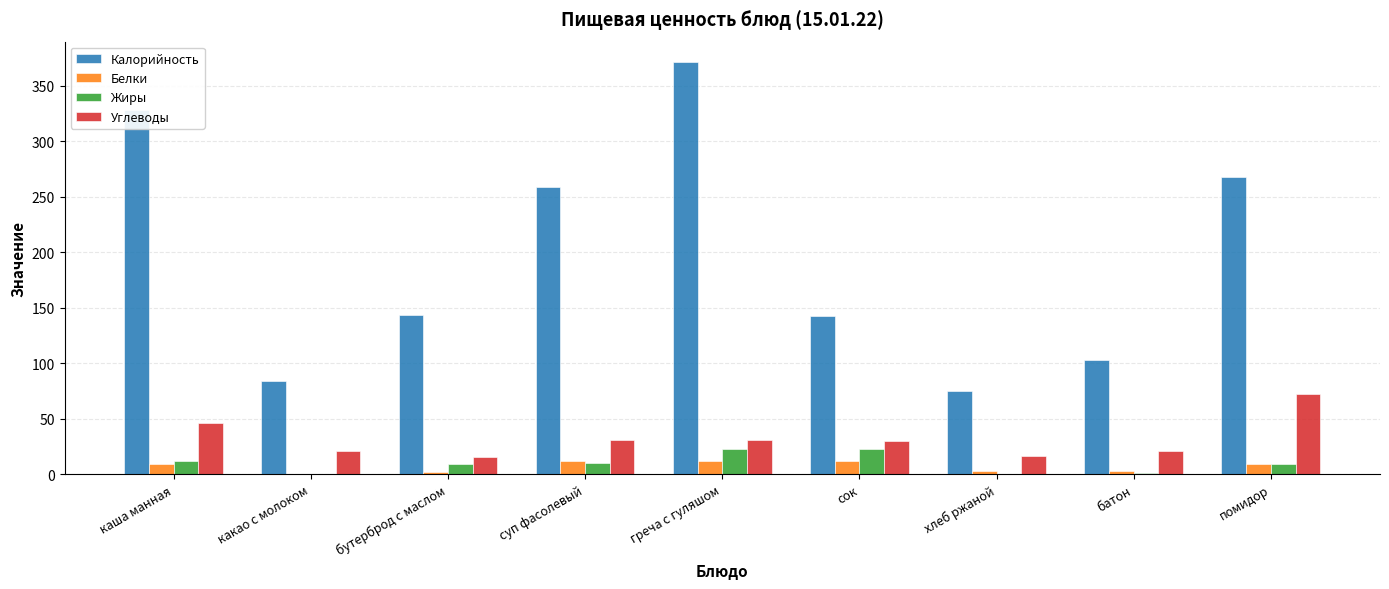

Read the Жиры value at каша манная.

11.9